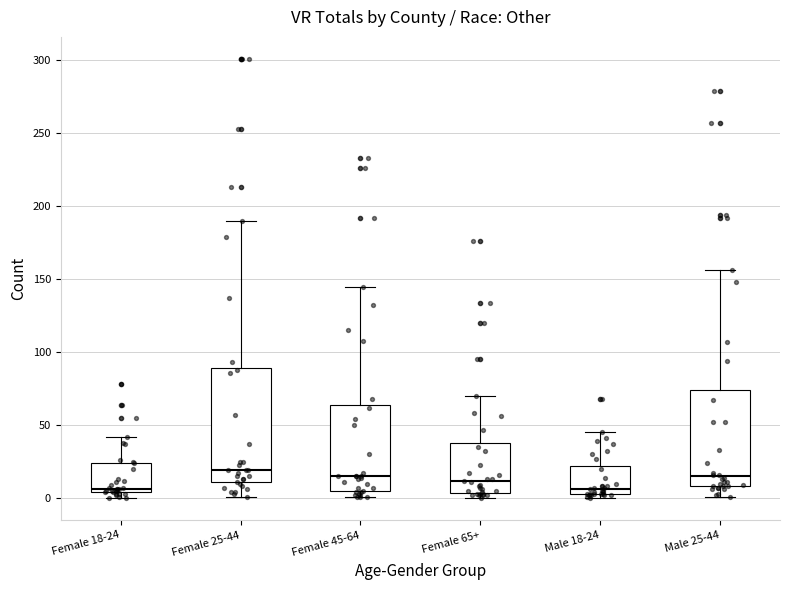

Reading left to right, read every box against the y-axis: the position of its median line, the range the box covers, and the ends of its whiskers. The values are not printed on the chart, so give them approximately, as read against the axis.

Female 18-24: median 5 (just above the box's lower edge), box 5 to 25, whiskers 0 to 40
Female 25-44: median 20, box 10 to 90, whiskers 0 to 190
Female 45-64: median 15, box 5 to 65, whiskers 0 to 145
Female 65+: median 10, box 5 to 40, whiskers 0 to 70
Male 18-24: median 5 (just above the box's lower edge), box 5 to 20, whiskers 0 to 45
Male 25-44: median 15, box 10 to 75, whiskers 0 to 155